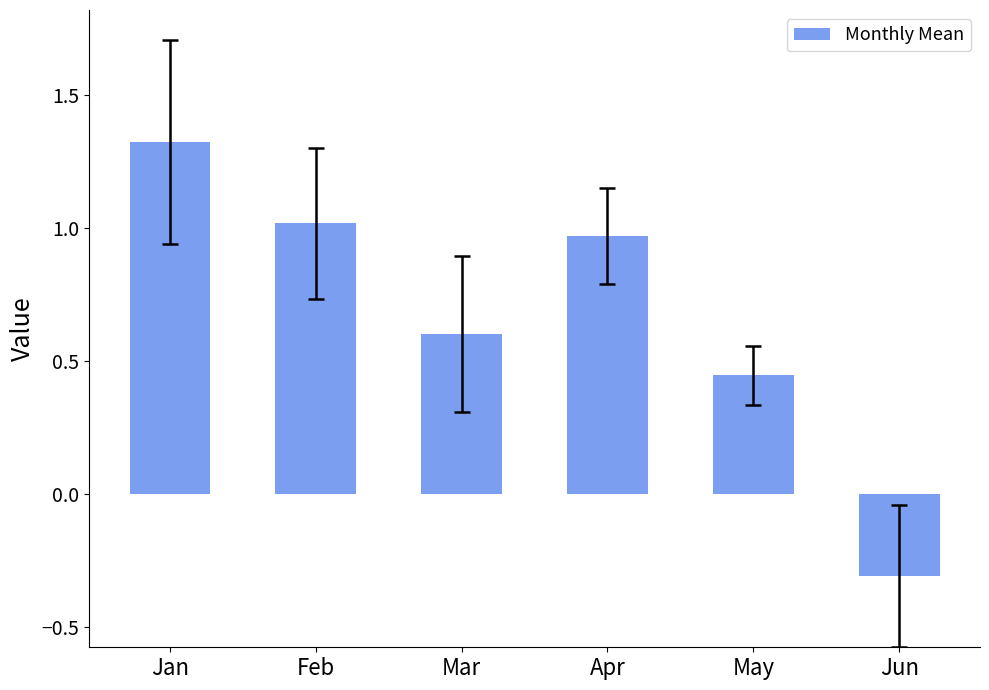

What is the difference between the values at Jun and Apr?

1.3